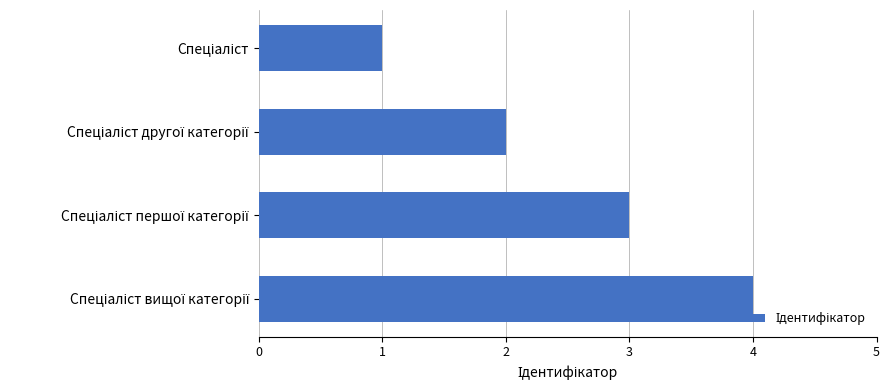

How many data points does each series have?

4